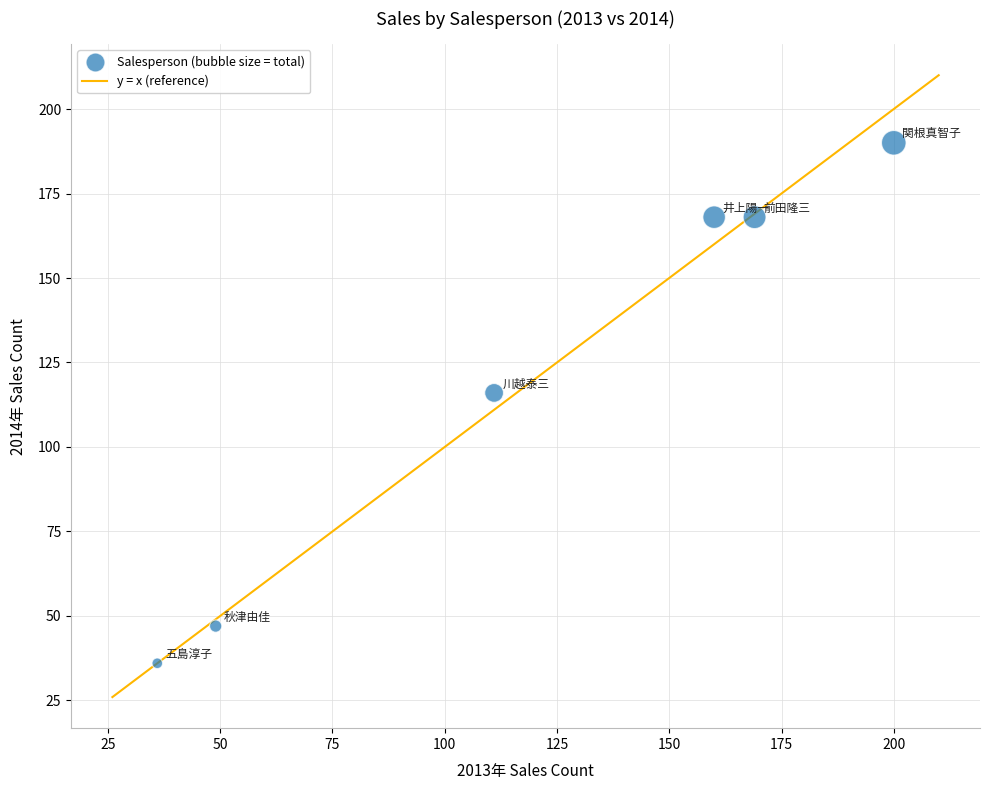

What Y value in the scatter plot is closest to 113?

116